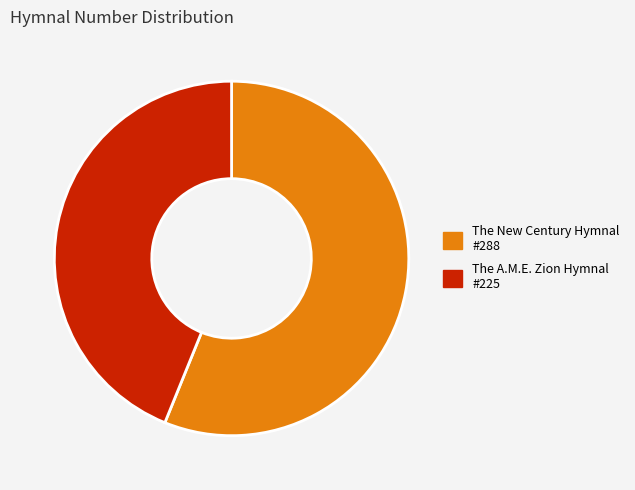

Does any single category account for the majority?

Yes